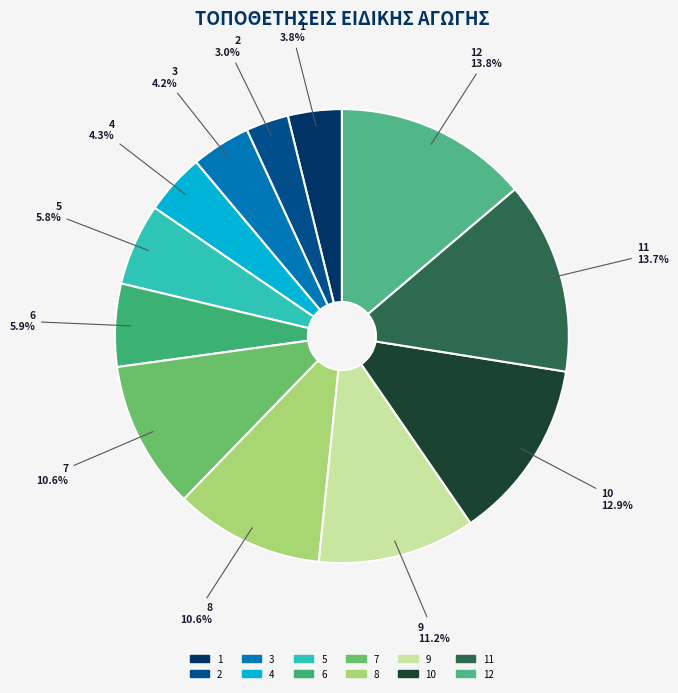

What percentage do 8 and 6 together represent?

16.5%